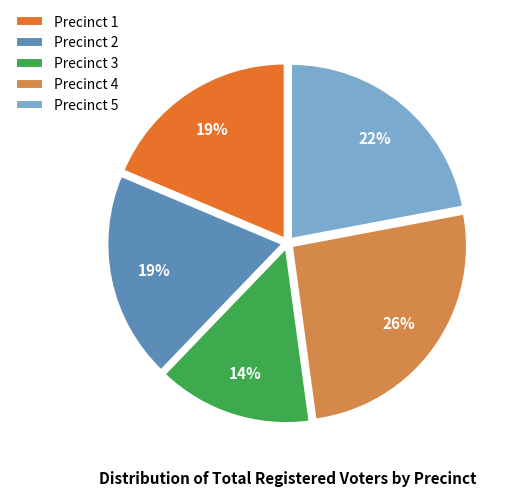

To the nearest percent, what portion does Precinct 4 represent?

26%